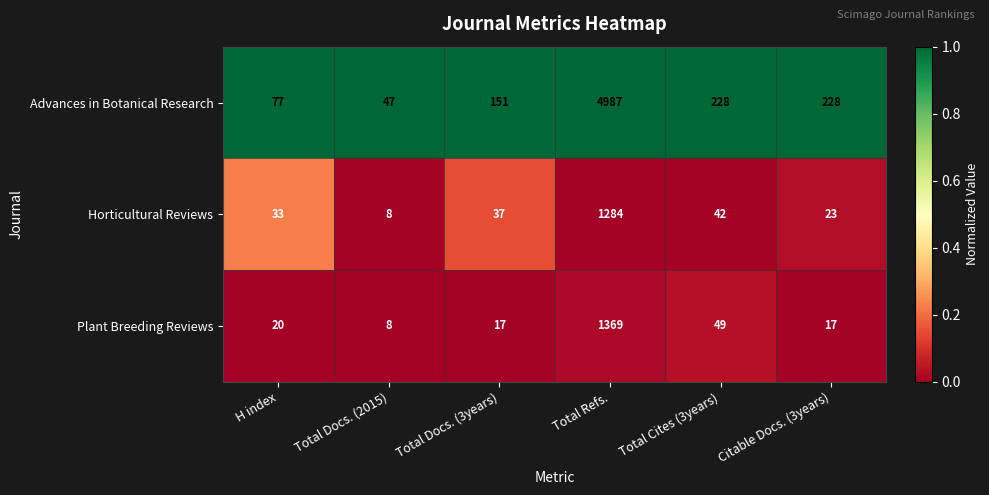

What is the sum of the Plant Breeding Reviews values at Total Docs. (3years) and Citable Docs. (3years)?

34